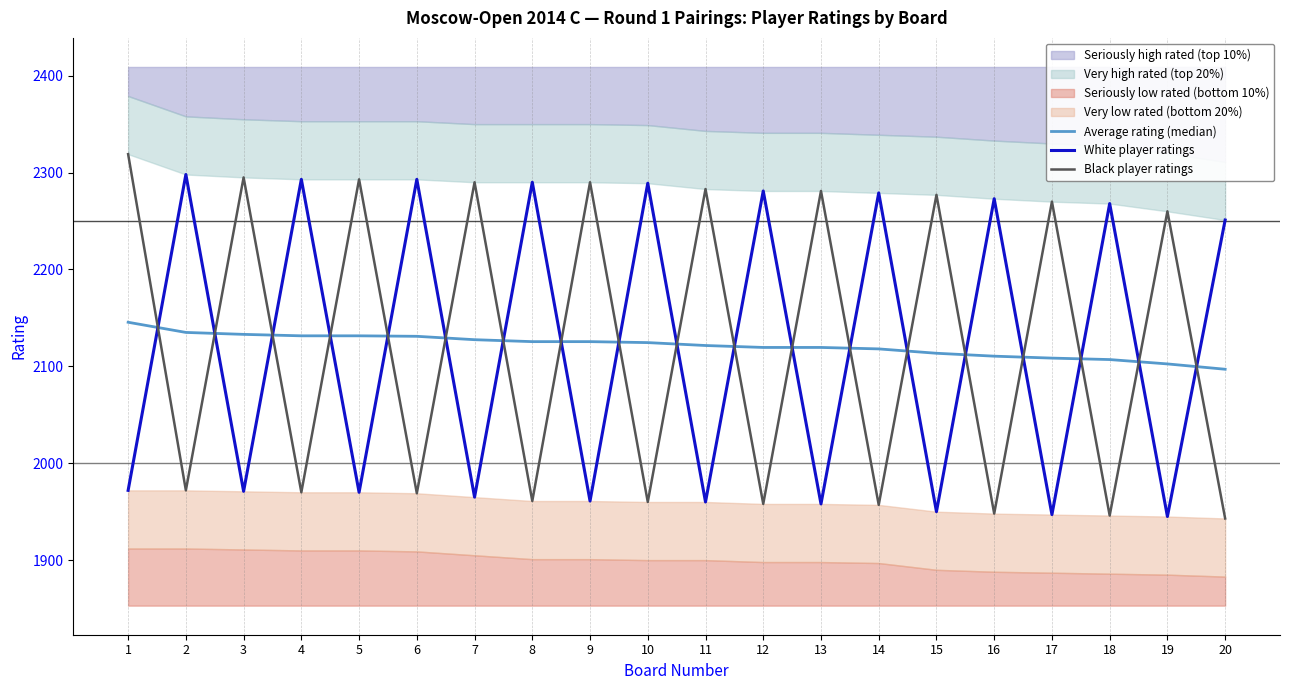

Rank the categories by White player ratings value from highest to lowest.

2, 4, 6, 8, 10, 12, 14, 16, 18, 20, 1, 3, 5, 7, 9, 11, 13, 15, 17, 19